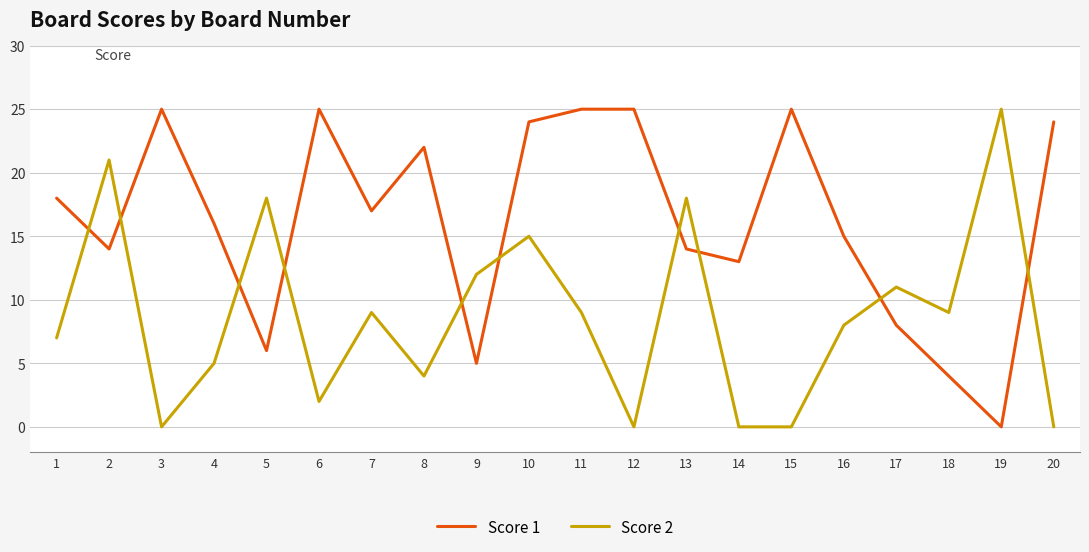

At which label is Score 2 closest to 12?

9